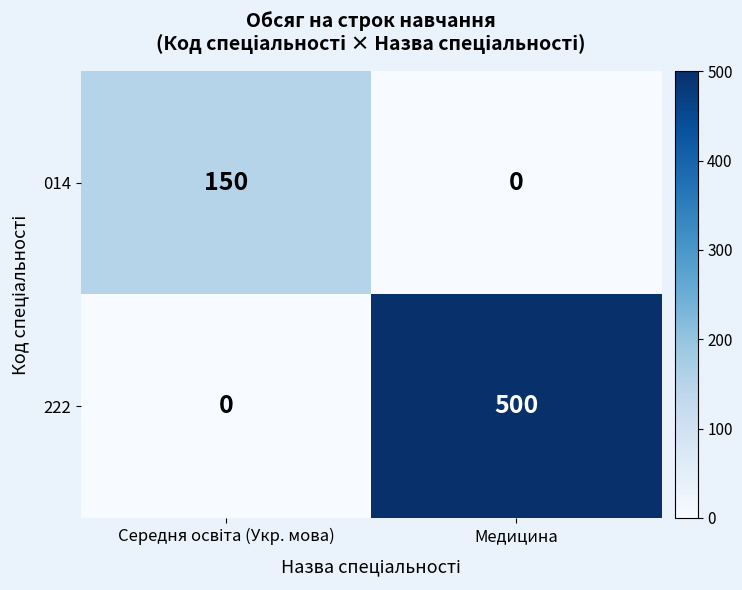

Which category has the highest value across all series?

Медицина